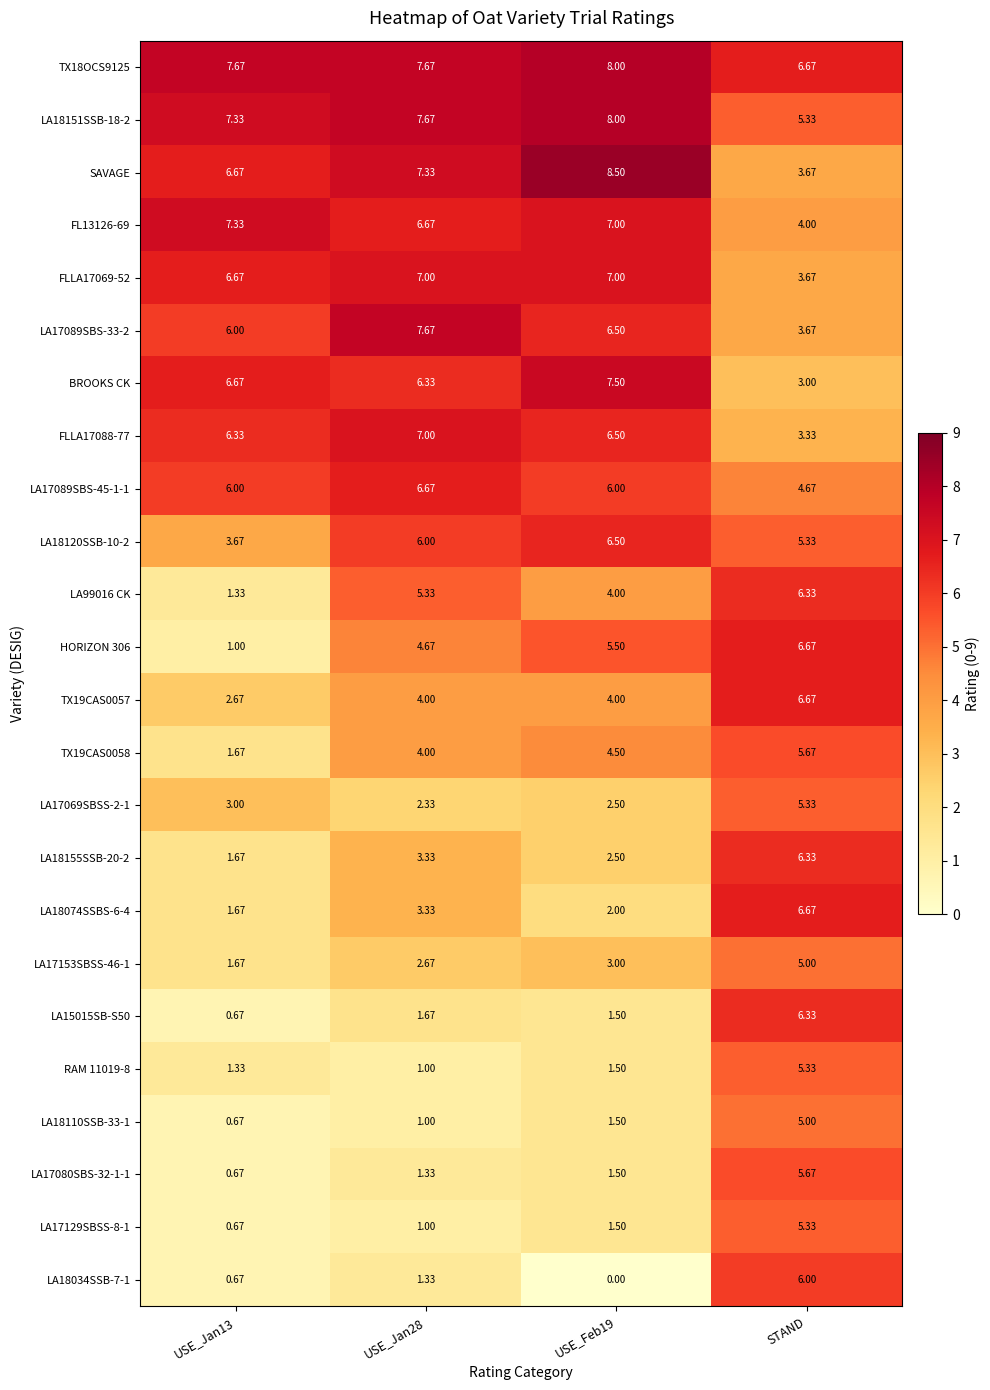

At which label does LA17089SBS-33-2 reach its minimum?

STAND